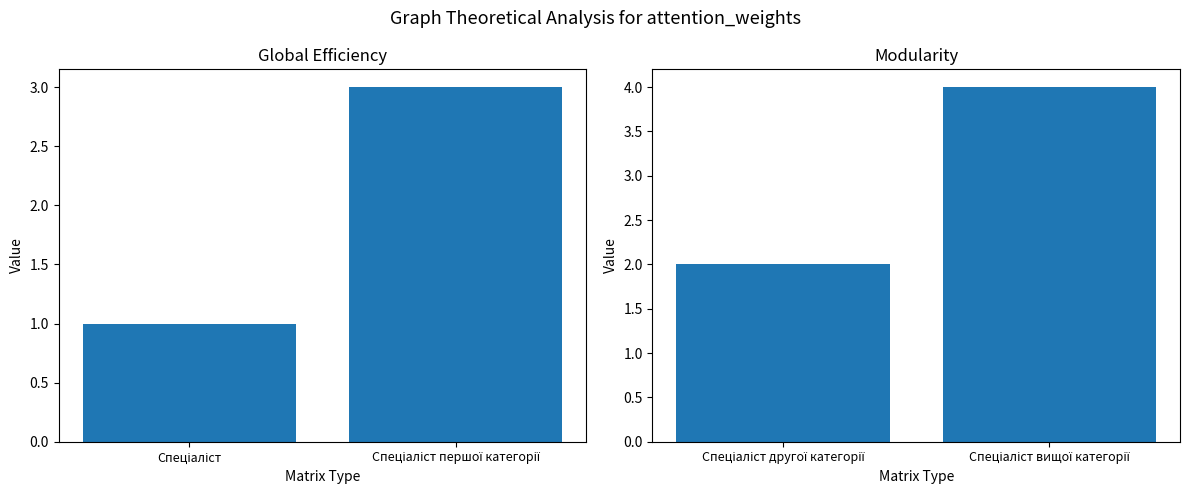

Count the values in the range 2 to 4.

2